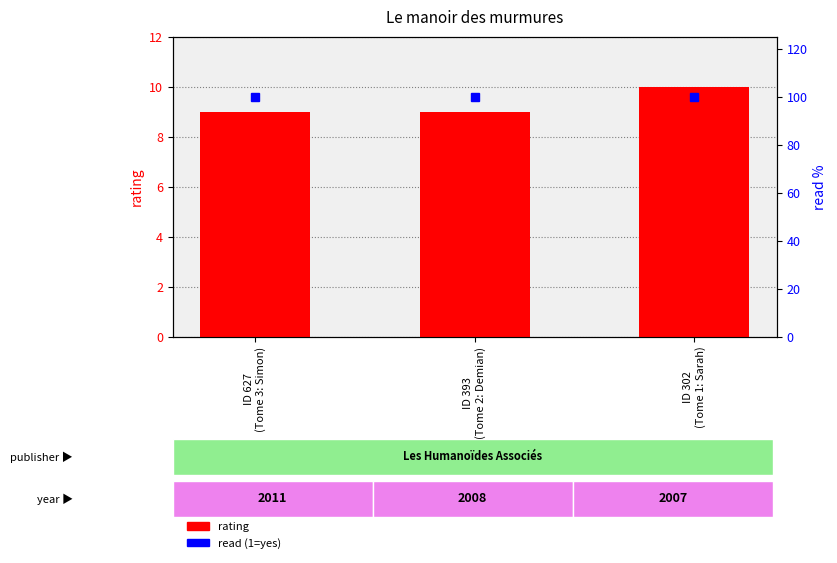

How many bars are there in total?

3